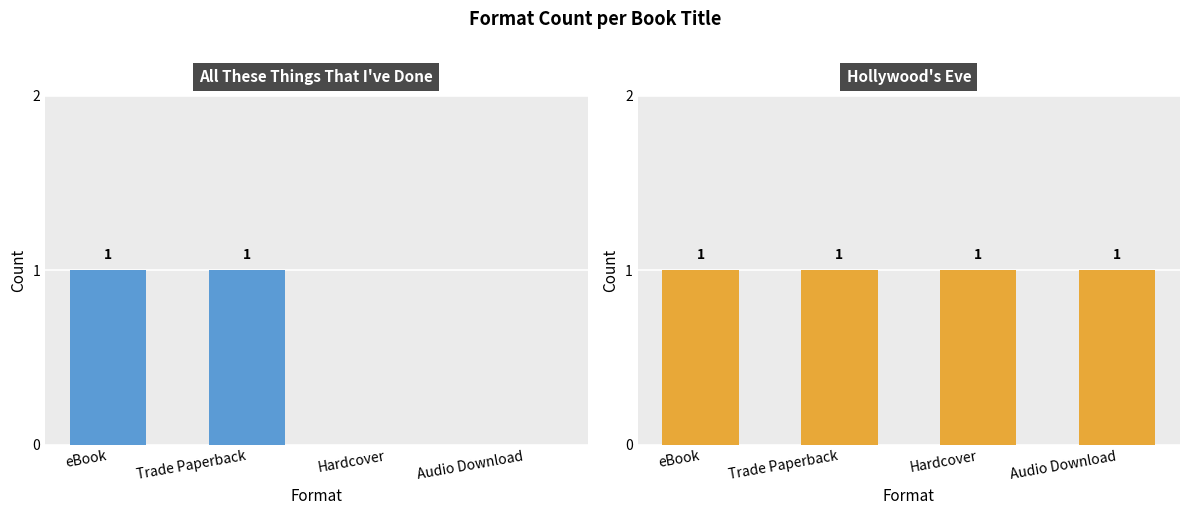

At which label does Hollywood's Eve reach its minimum?

eBook